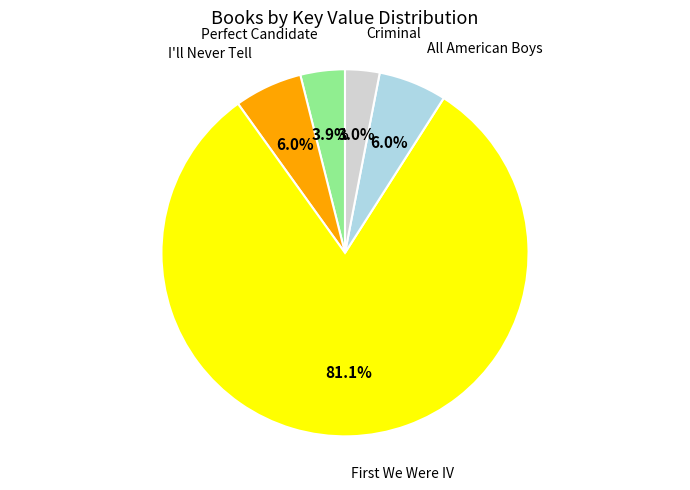

Which category has the smallest portion of the pie?

Criminal